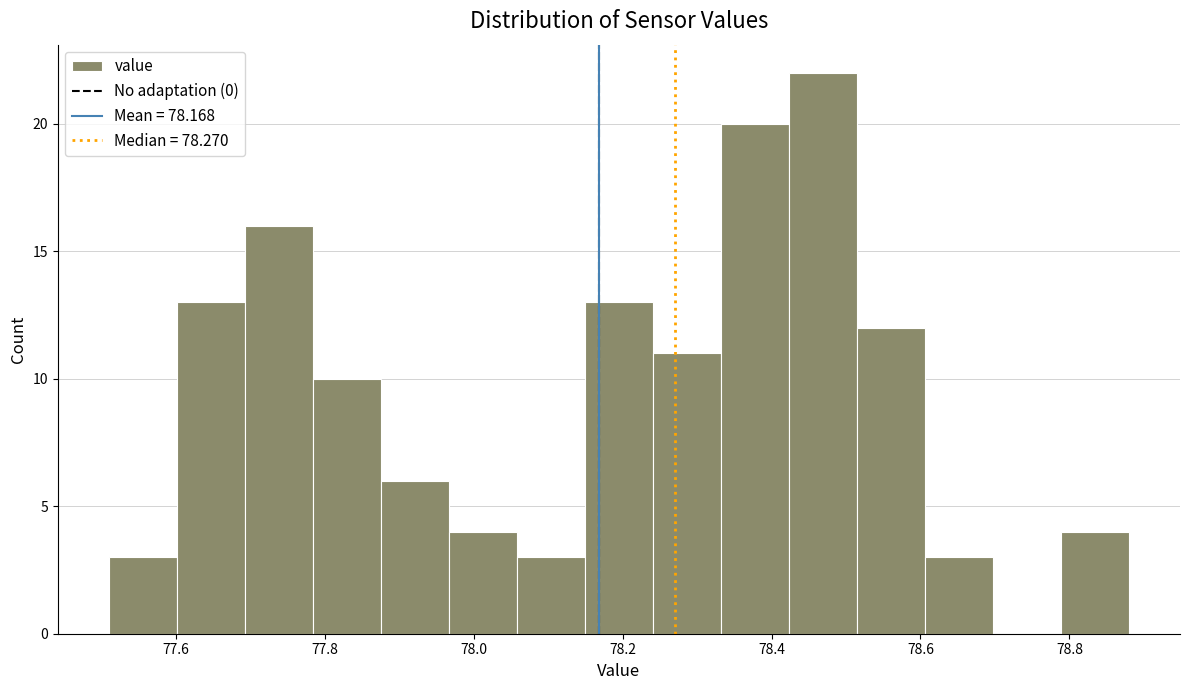

What is the height of the bar covering 78.78 to 78.88 on the x-axis? Neither the bar edges nor the heights are printed on the chart, so give them approximately, as read against the axes.

4